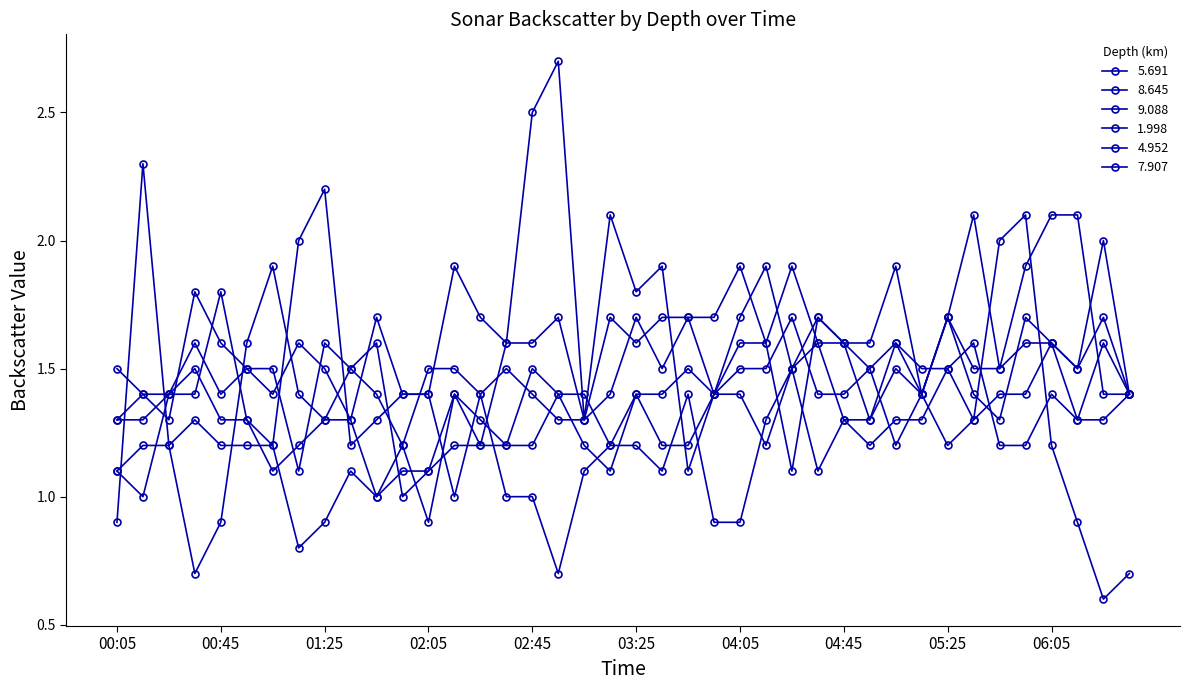

Is this an area chart (filled region under the line)?

No